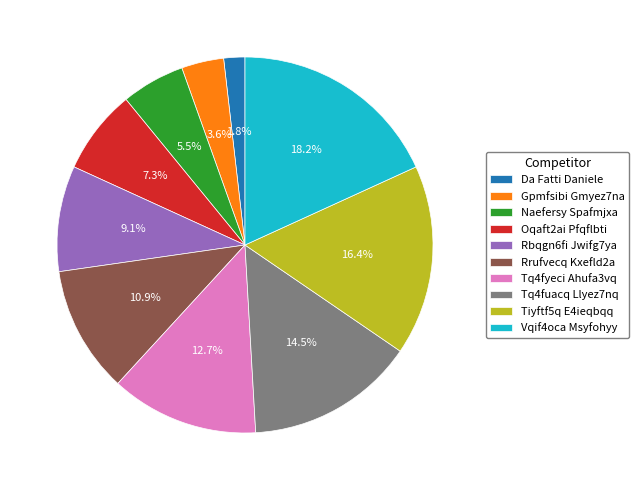

How many slices are in this pie chart?

10